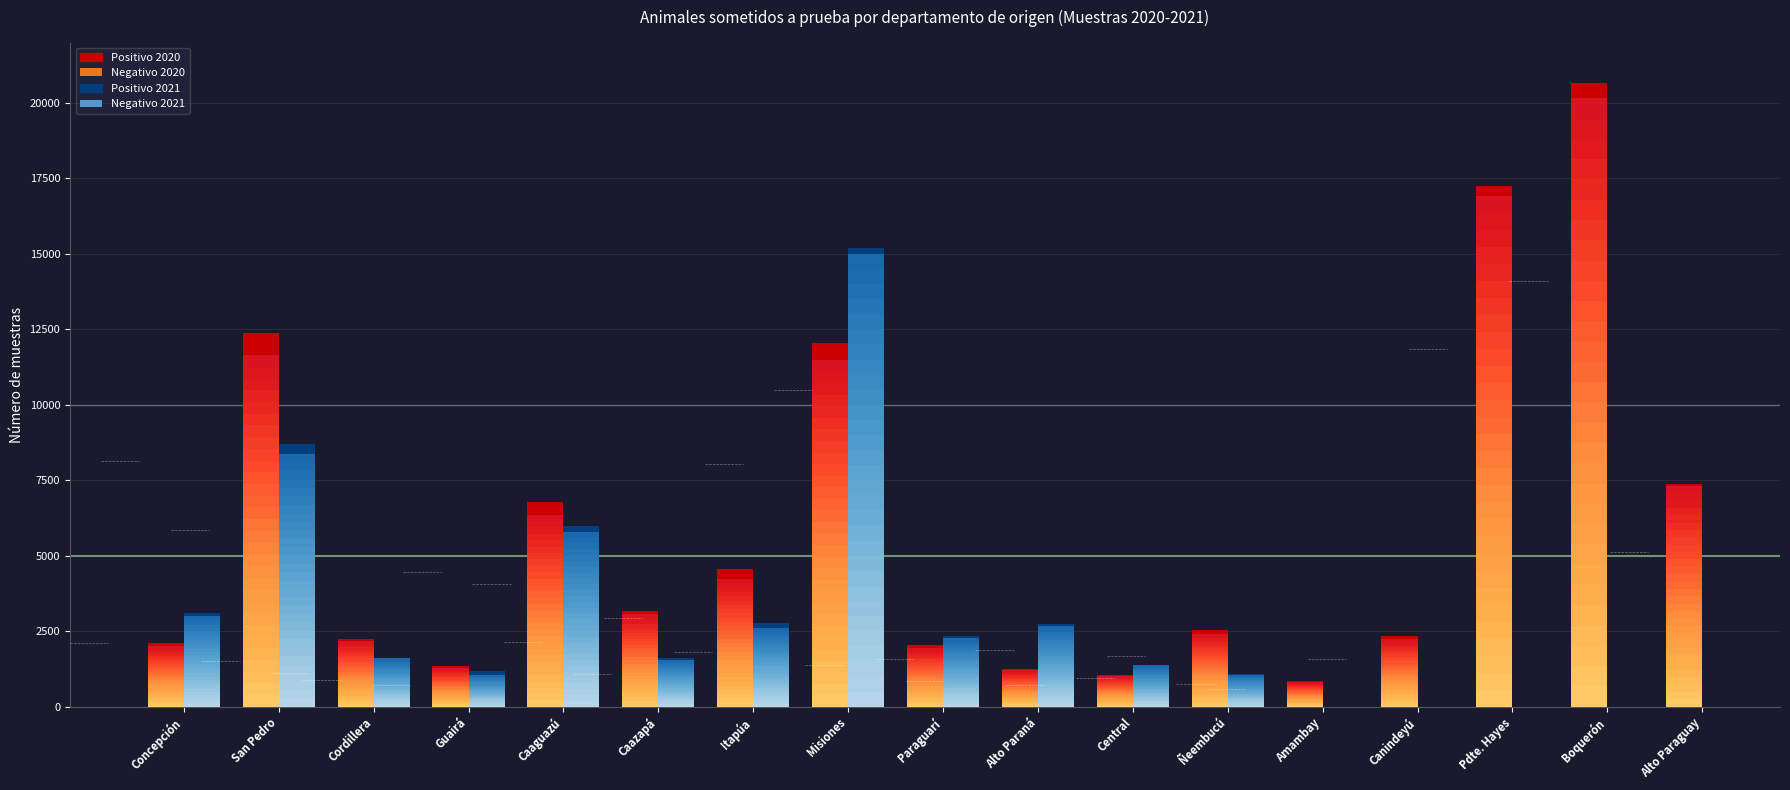

What is the label of the 1st bar from the right?

San Pedro